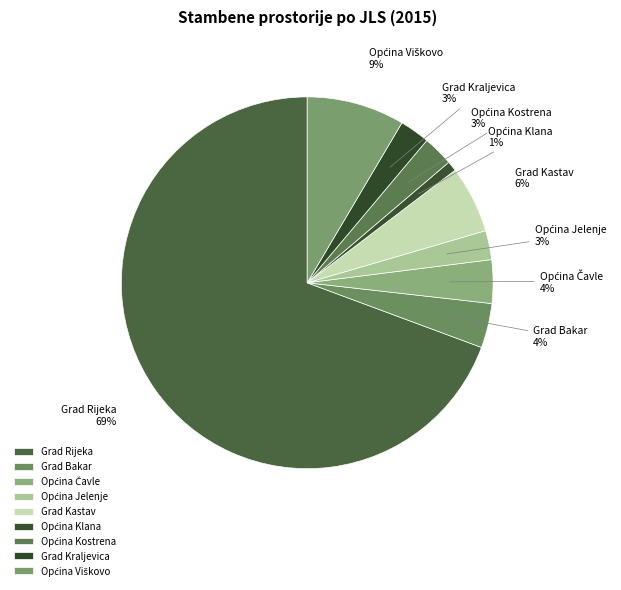

True or false: Grad Bakar accounts for 4% of the total.

True